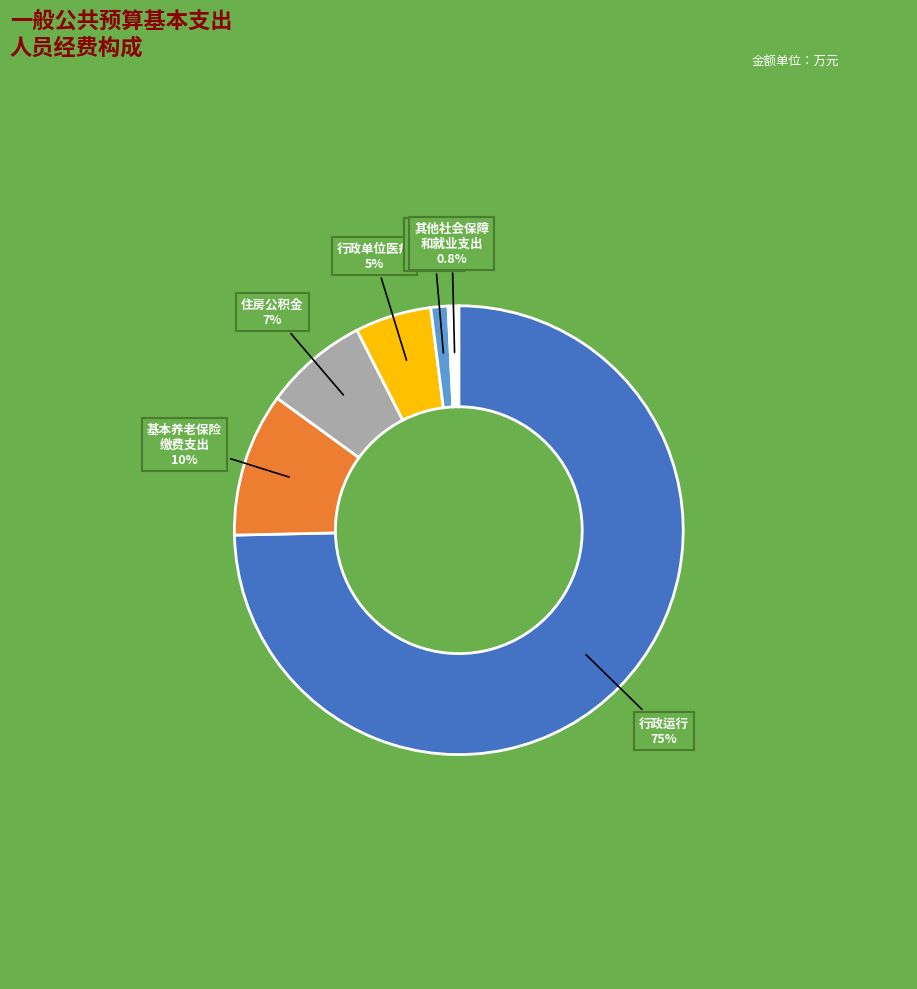

Does any single category account for the majority?

Yes